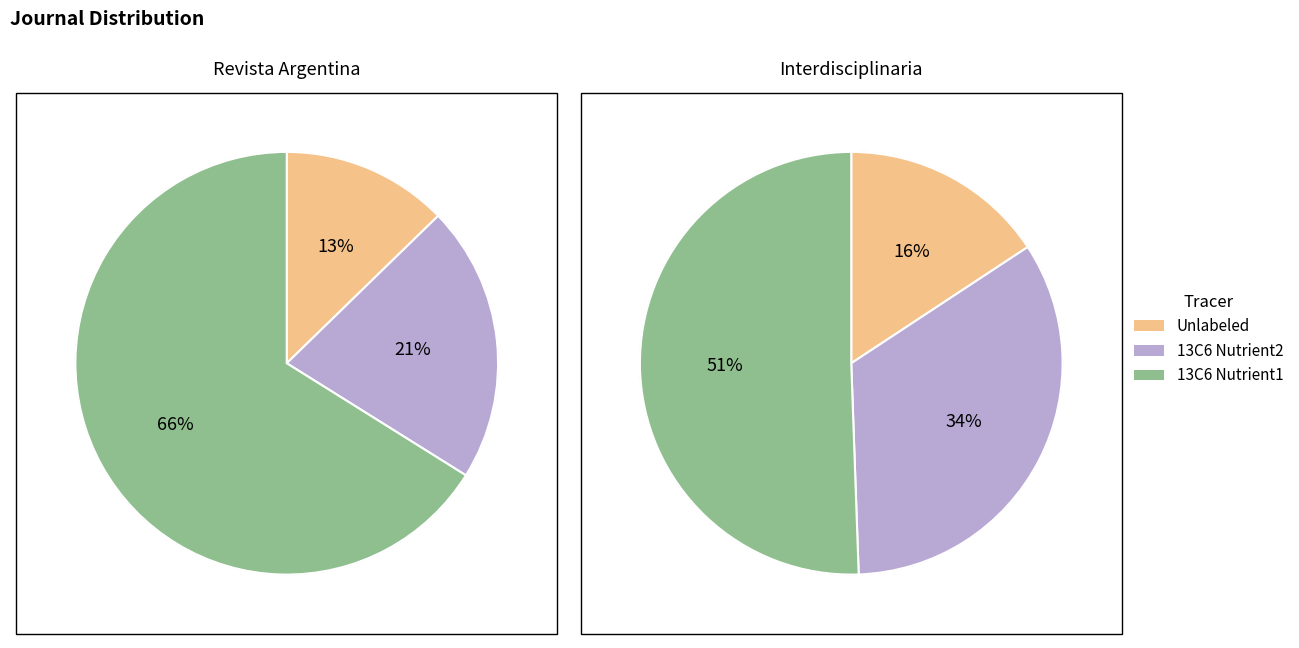

To the nearest percent, what portion does Interdisciplinaria represent?

48%